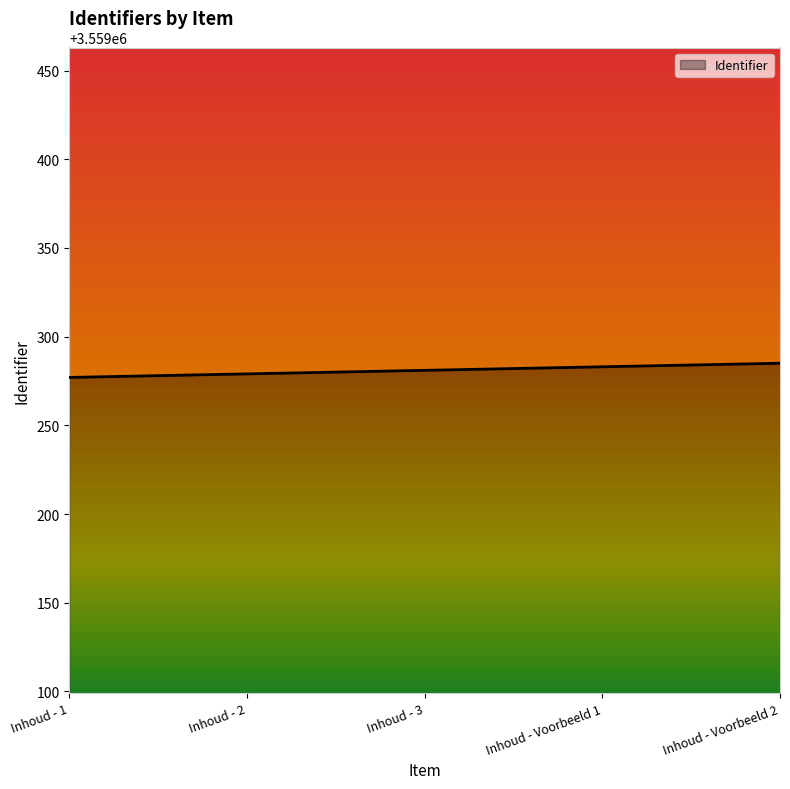

True or false: the data shows 5804323 at Inhoud - Voorbeeld 2.

False